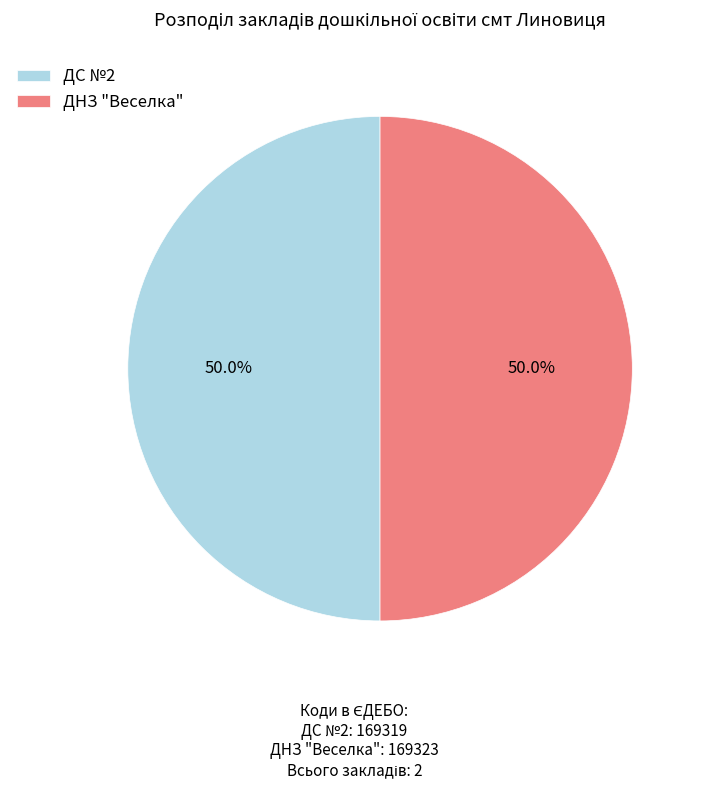

Approximately how many times larger is the value at ДНЗ "Веселка" compared to ДС №2?

1.0